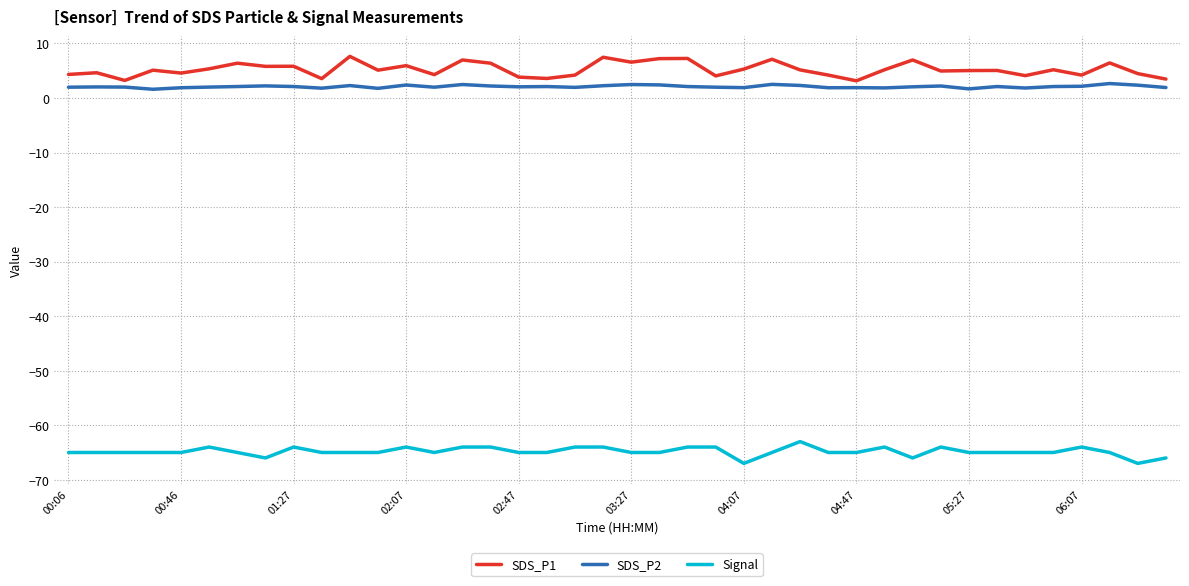

Does the chart have visible grid lines?

Yes